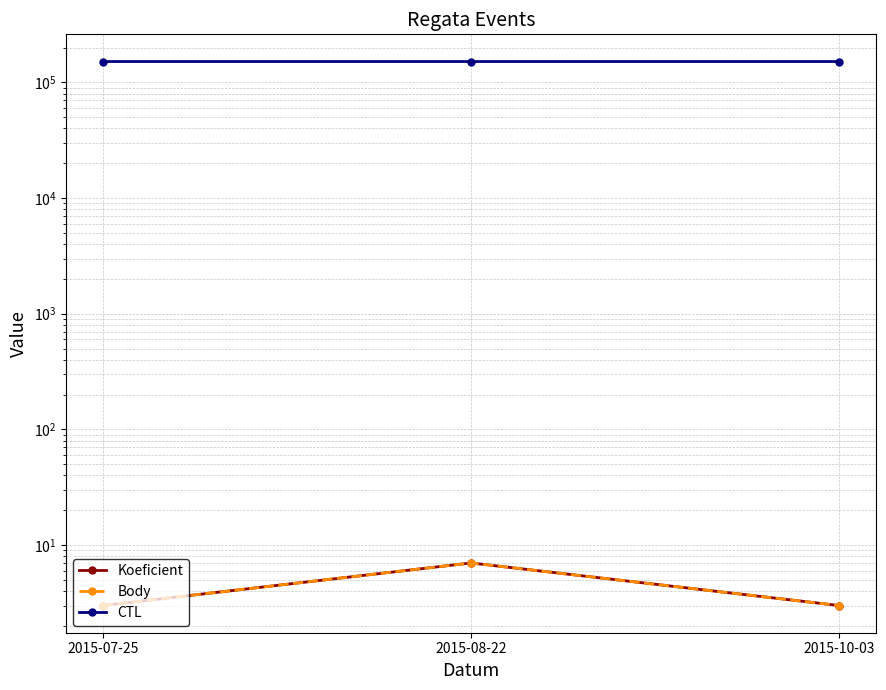

What is the sum of all CTL values?

454000